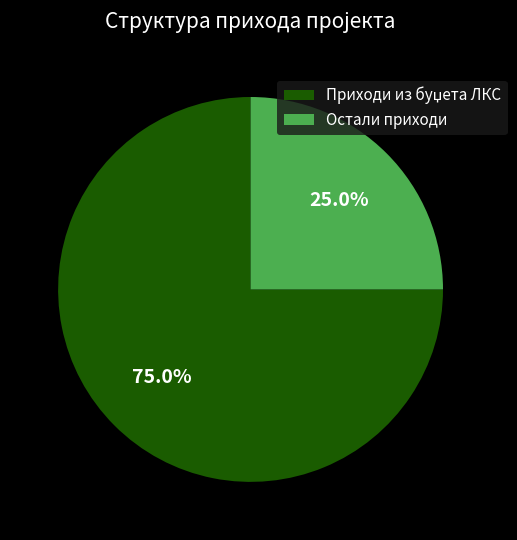

Is there any slice that represents more than half of the pie?

Yes